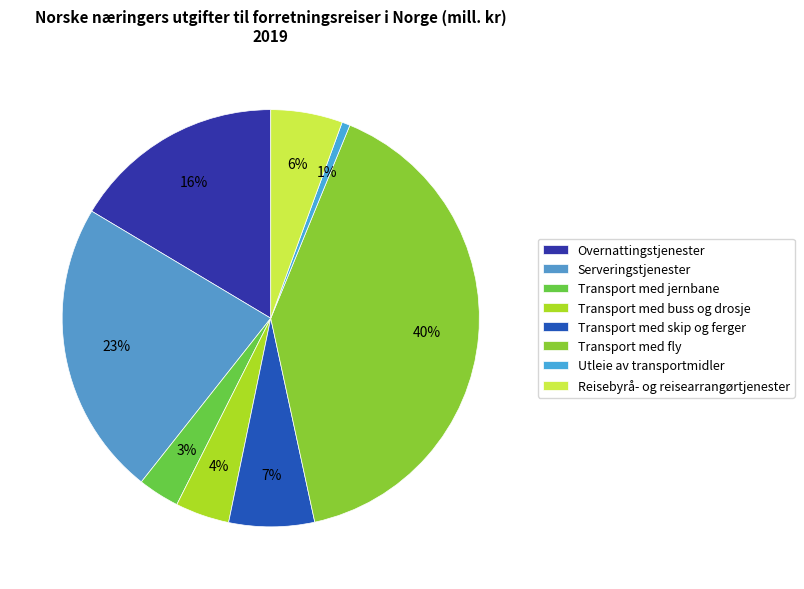

To the nearest percent, what is the combined percentage of Reisebyrå- og reisearrangørtjenester and Transport med jernbane?

9%